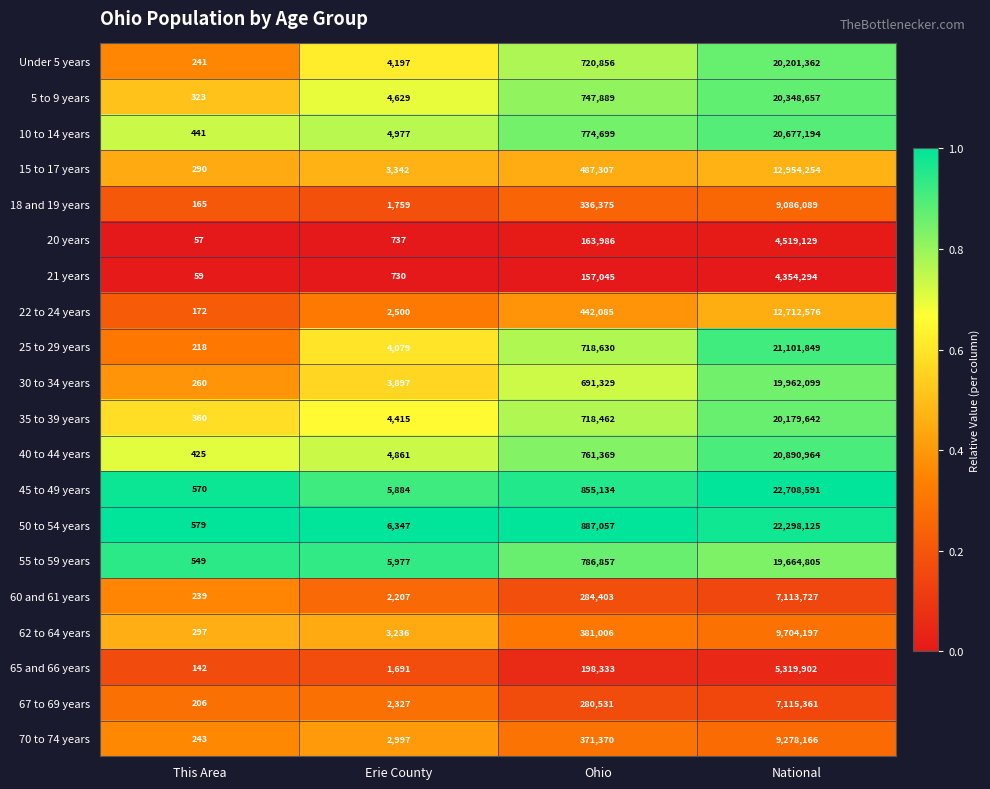

What is the sum of the 35 to 39 years values at Ohio and Erie County?

722877